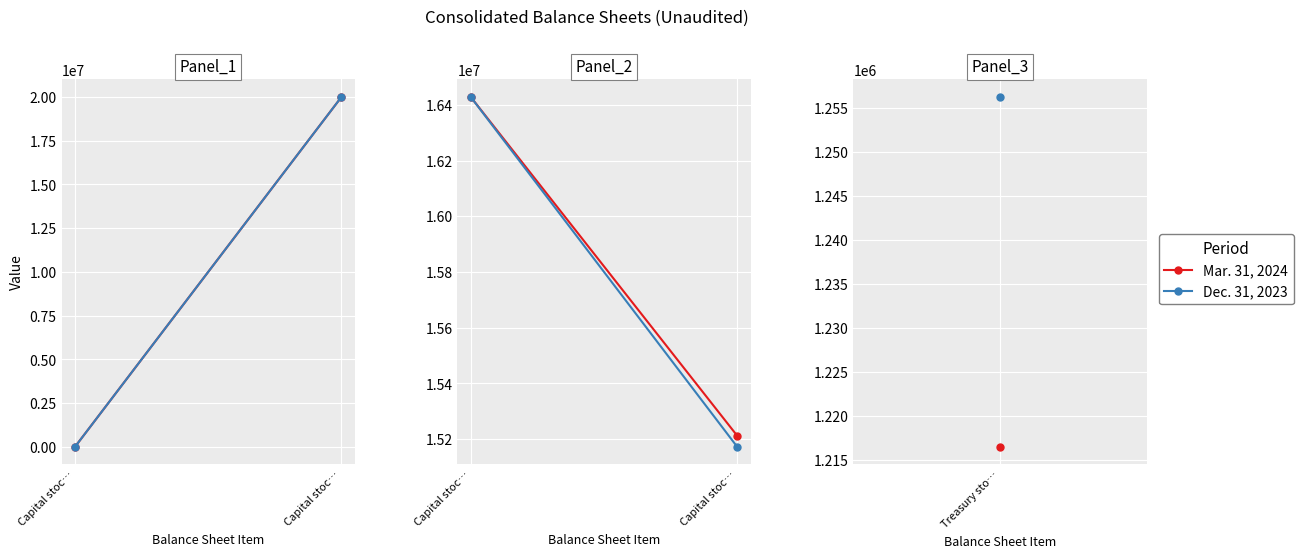

Rank the series at Capital stoc… from highest to lowest value.

Mar. 31, 2024, Dec. 31, 2023